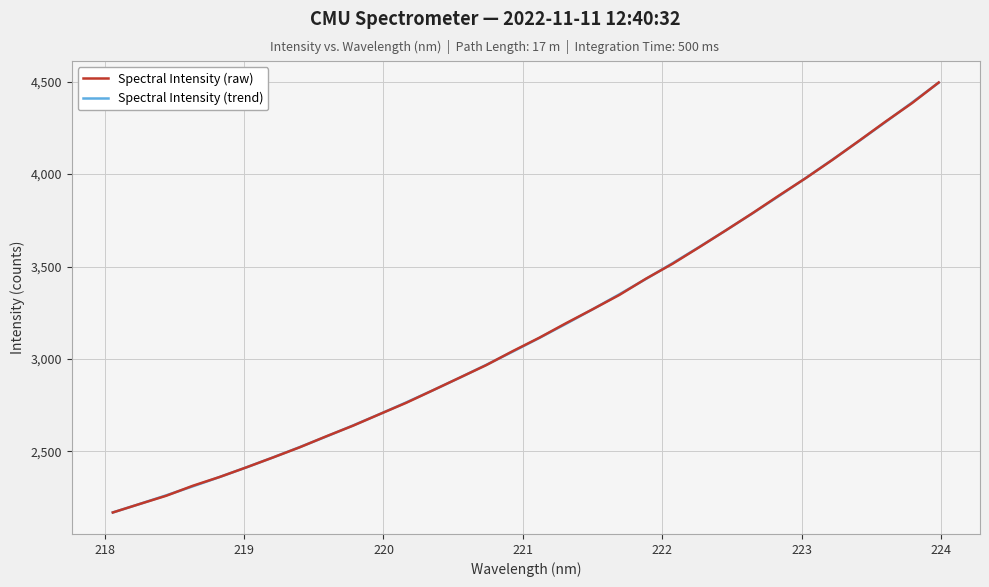

What is the highest value of the Spectral Intensity (trend) series?

4494.7